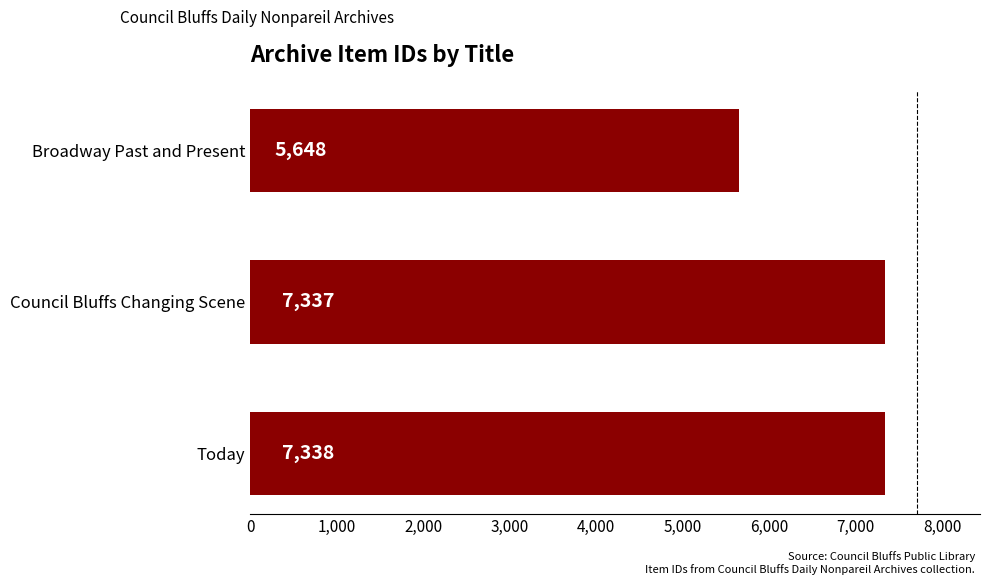

List the labels in order of value, smallest first.

Broadway Past and Present, Council Bluffs Changing Scene, Today